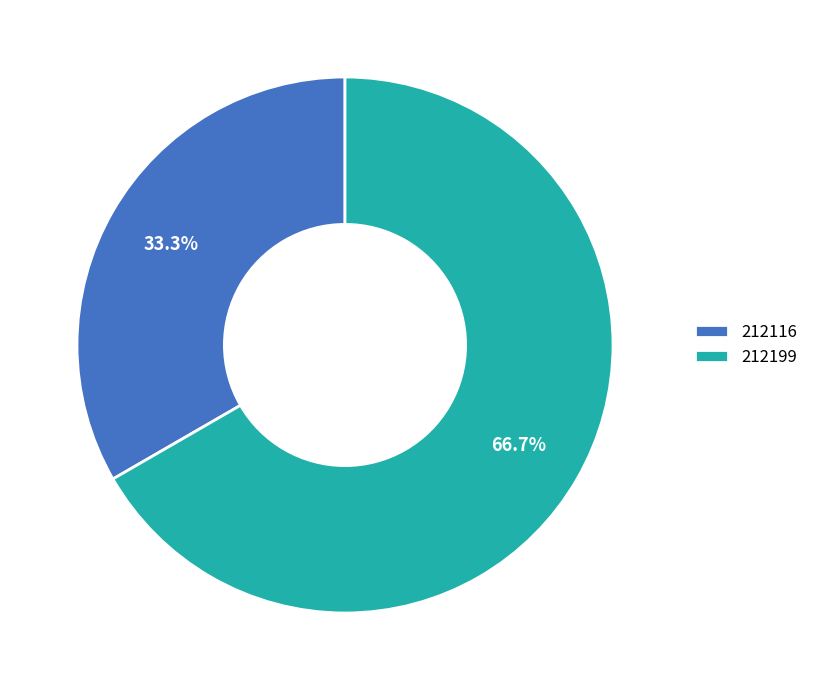

Is there any slice that represents more than half of the pie?

Yes